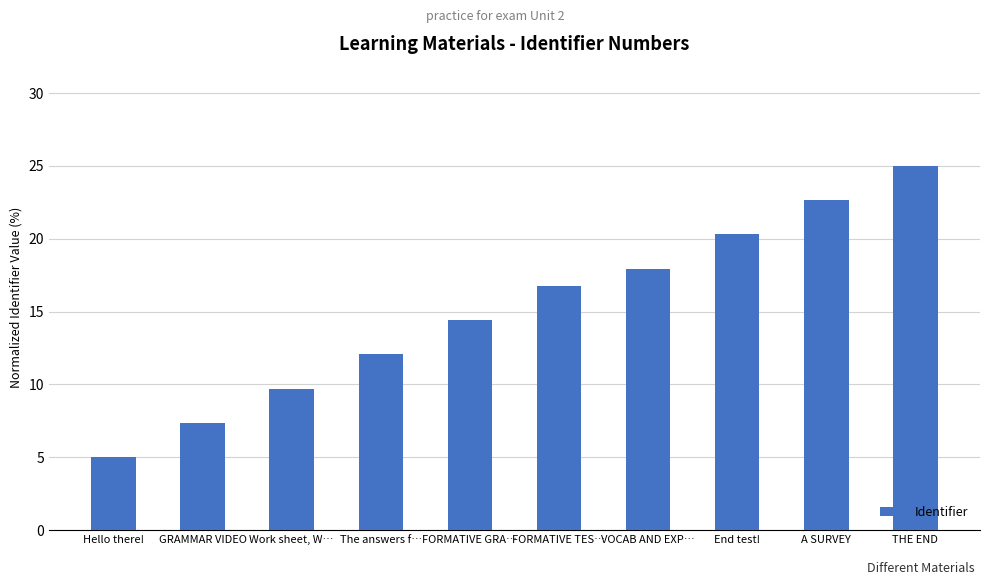

List the labels in order of value, smallest first.

Hello there!, GRAMMAR VIDEO, Work sheet, W…, The answers f…, FORMATIVE GRA…, FORMATIVE TES…, VOCAB AND EXP…, End test!, A SURVEY, THE END